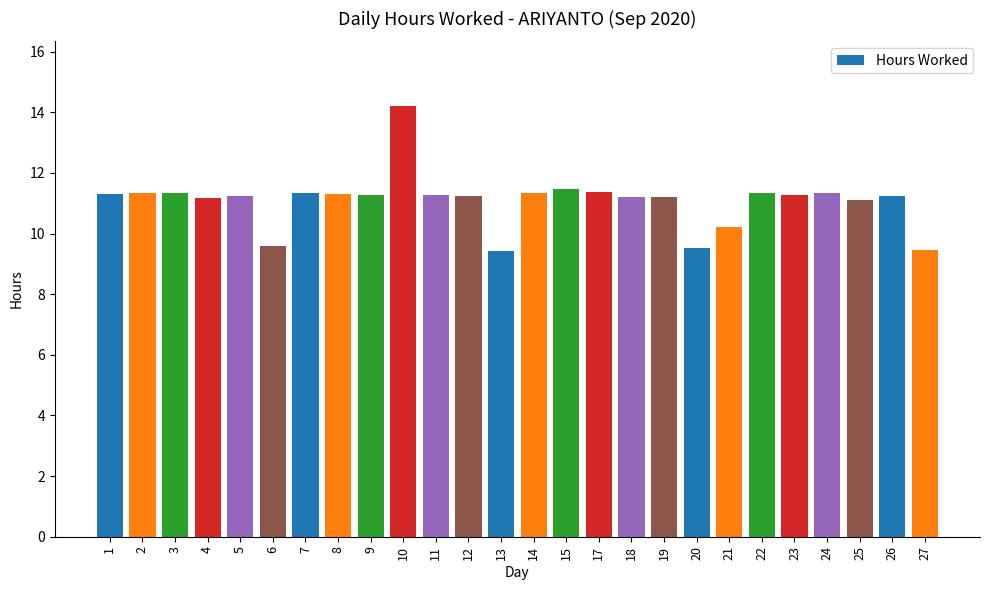

Count the number of categories in the chart.

26